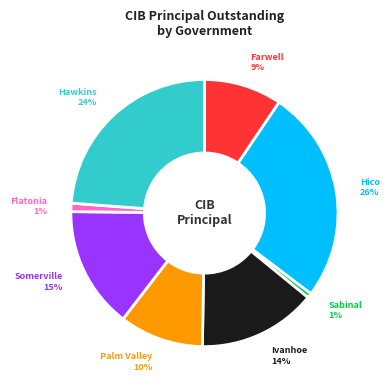

Is there a majority slice in this chart?

No